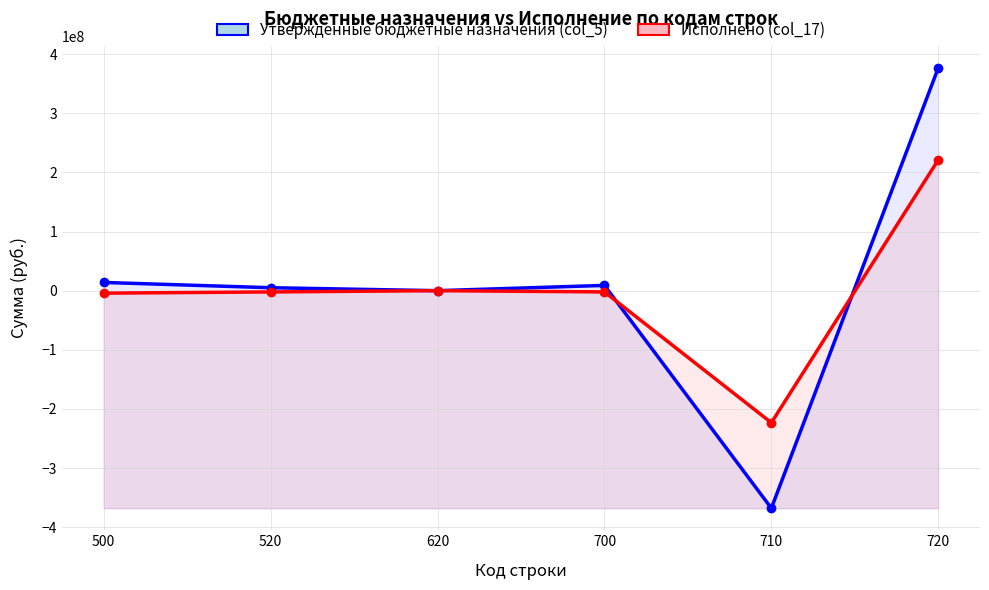

Which series has the widest spread of values?

Утвержденные бюджетные назначения (col_5)